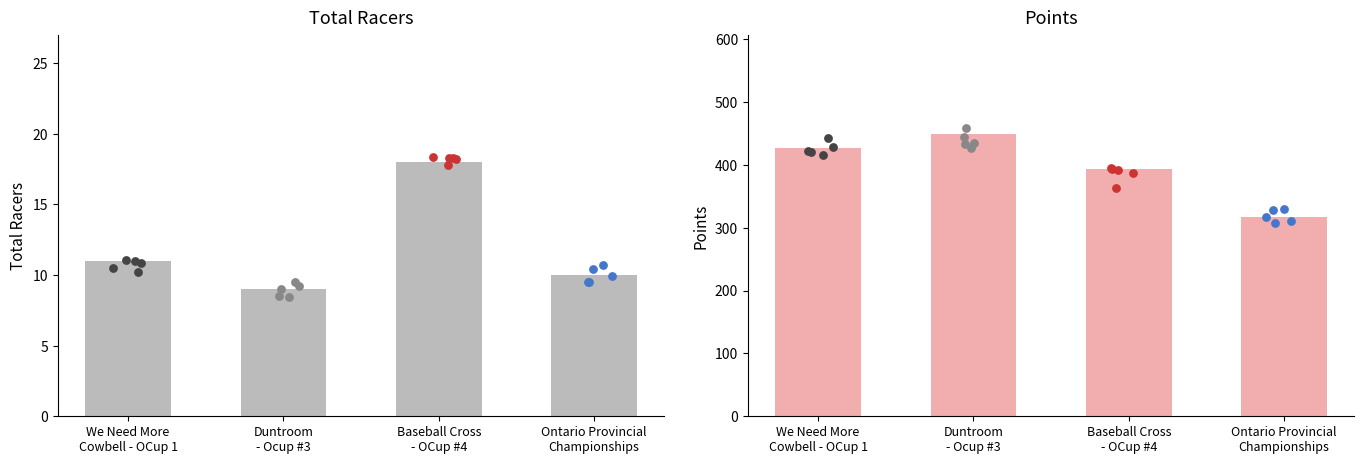

What are all the series names shown in the legend?

Total Racers, Points